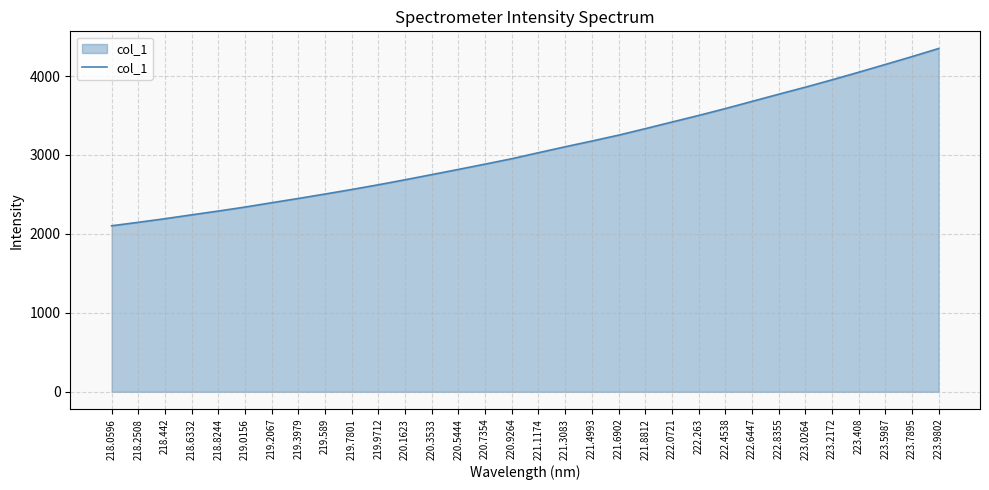

The chart shows a value of 3306.8 at 219.3979. True or false?

False